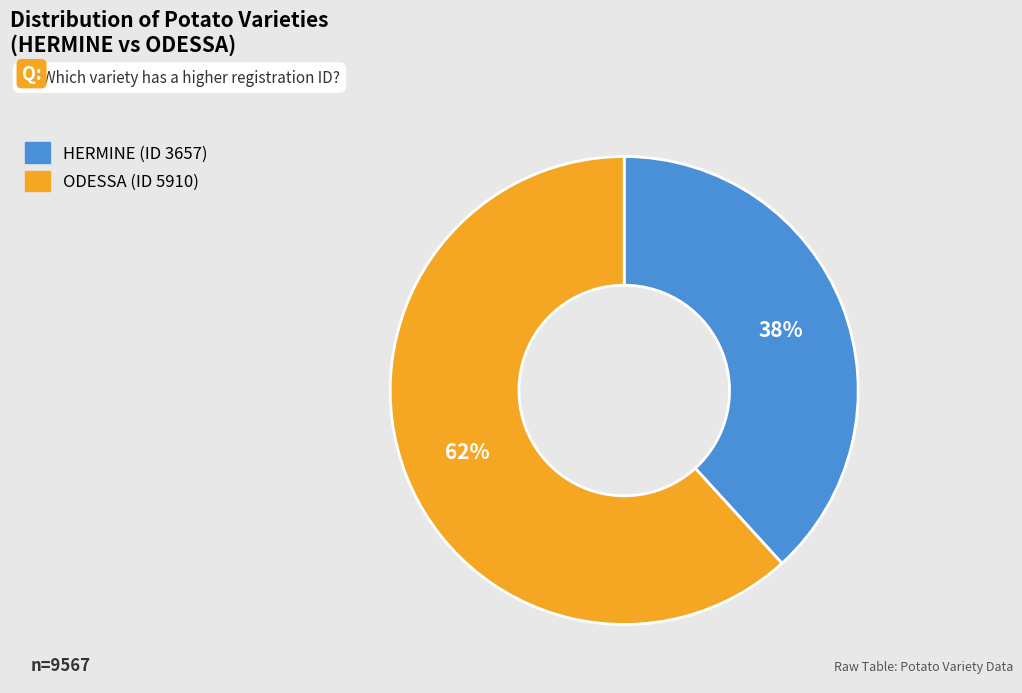

How many slices are in this pie chart?

2